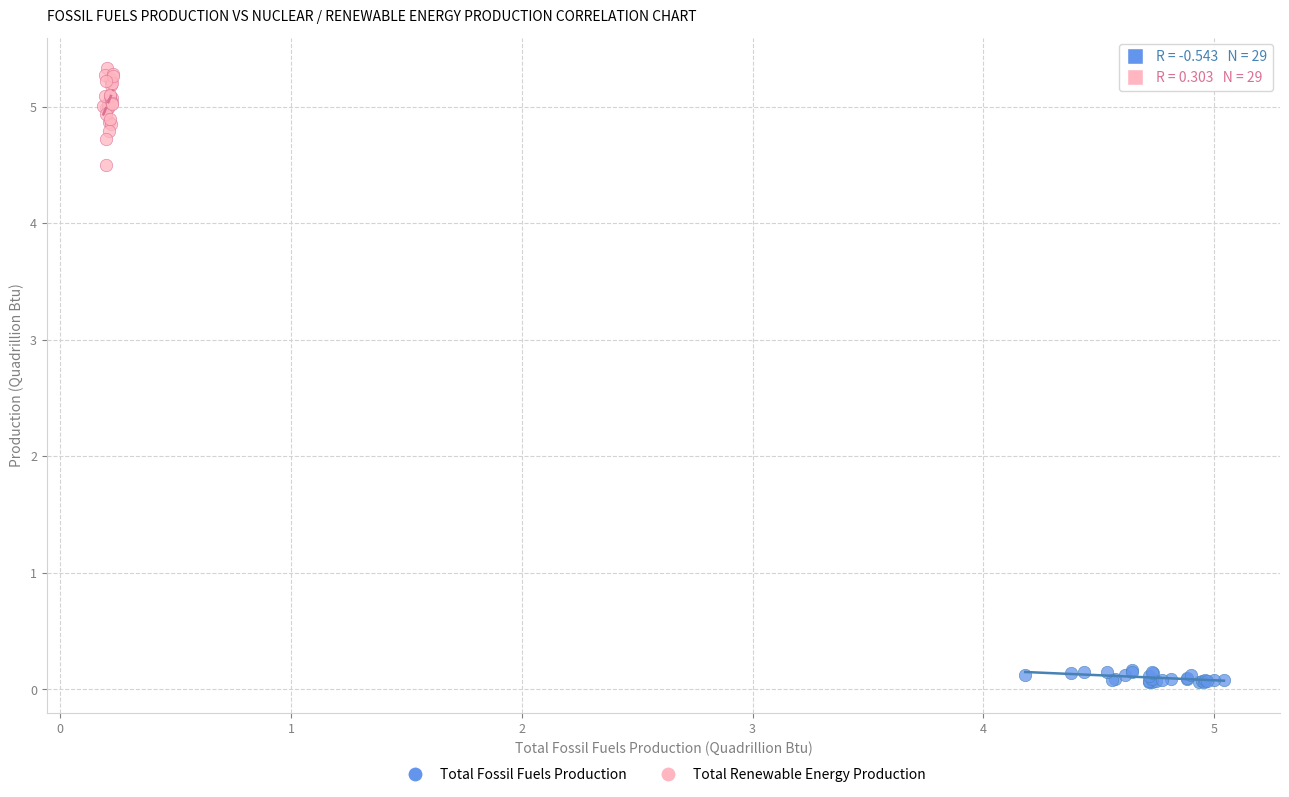

Which series contains the lowest Y value?

Total Fossil Fuels Production